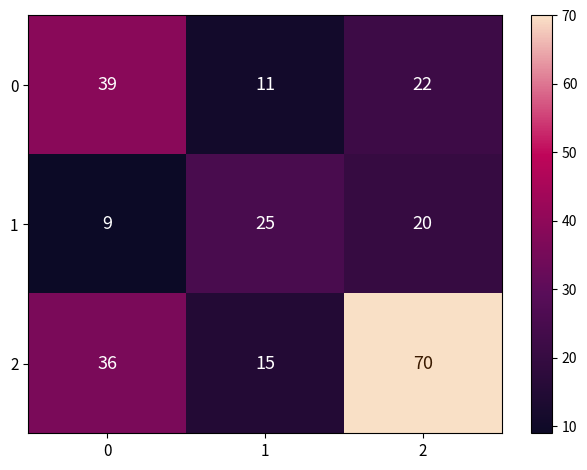

What is the total value across all series at 0?

84